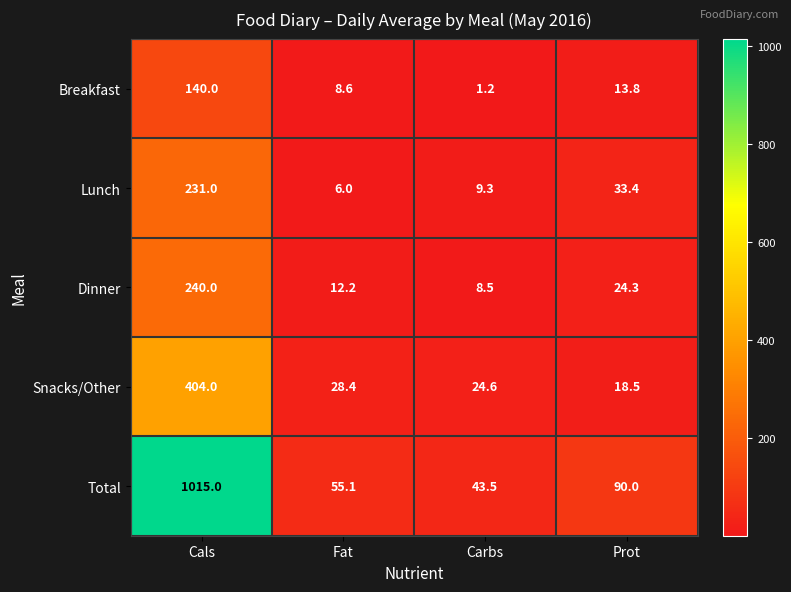

What is the total value across all series at Prot?

180.0